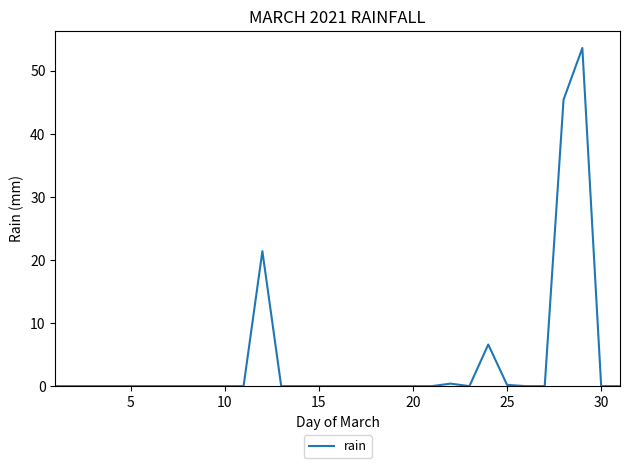

What is the sum of all values?

127.6